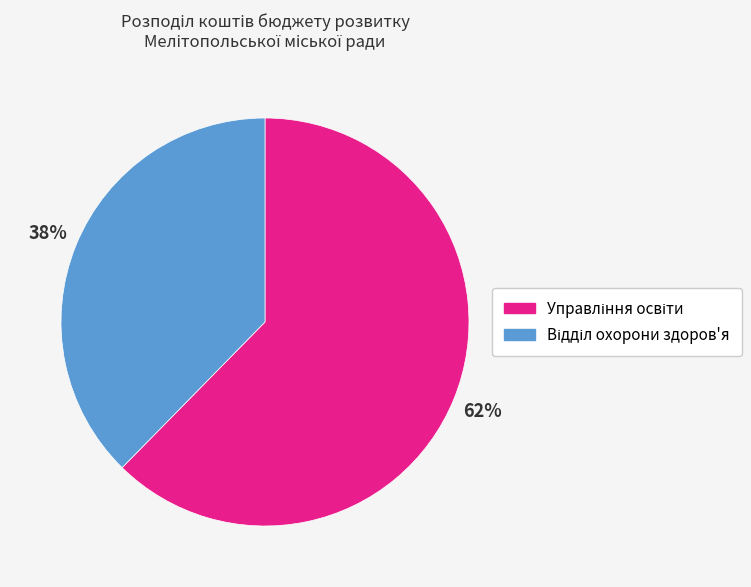

Does any single category account for the majority?

Yes